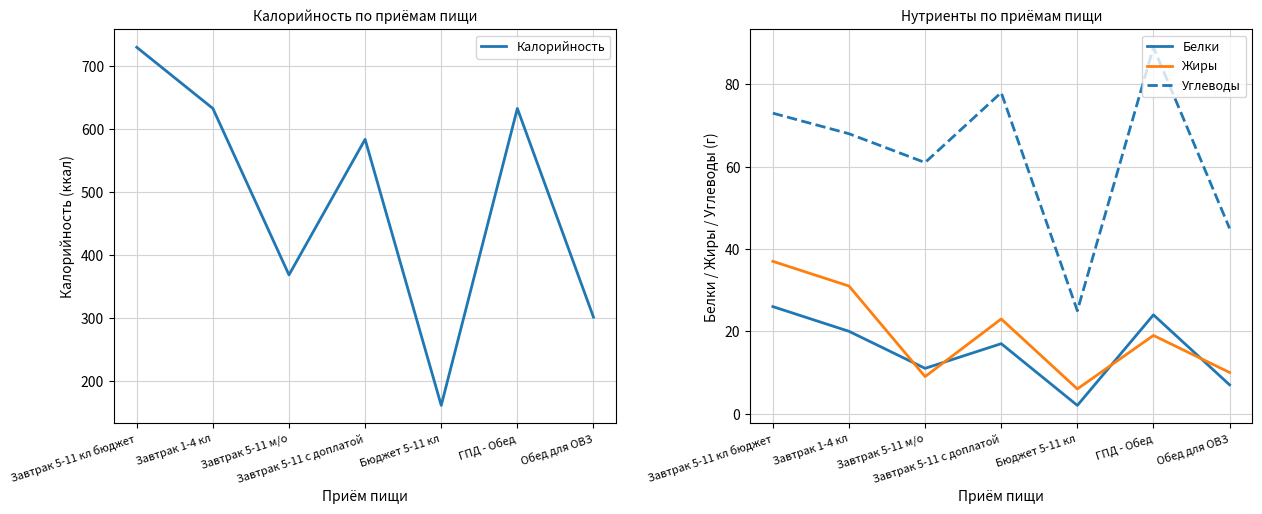

Reading left to right, what are all the values shown in this chart?

Калорийность: 729	632	368	583	161	632	301
Белки: 26	20	11	17	2	24	7
Жиры: 37	31	9	23	6	19	10
Углеводы: 73	68	61	78	25	89	45